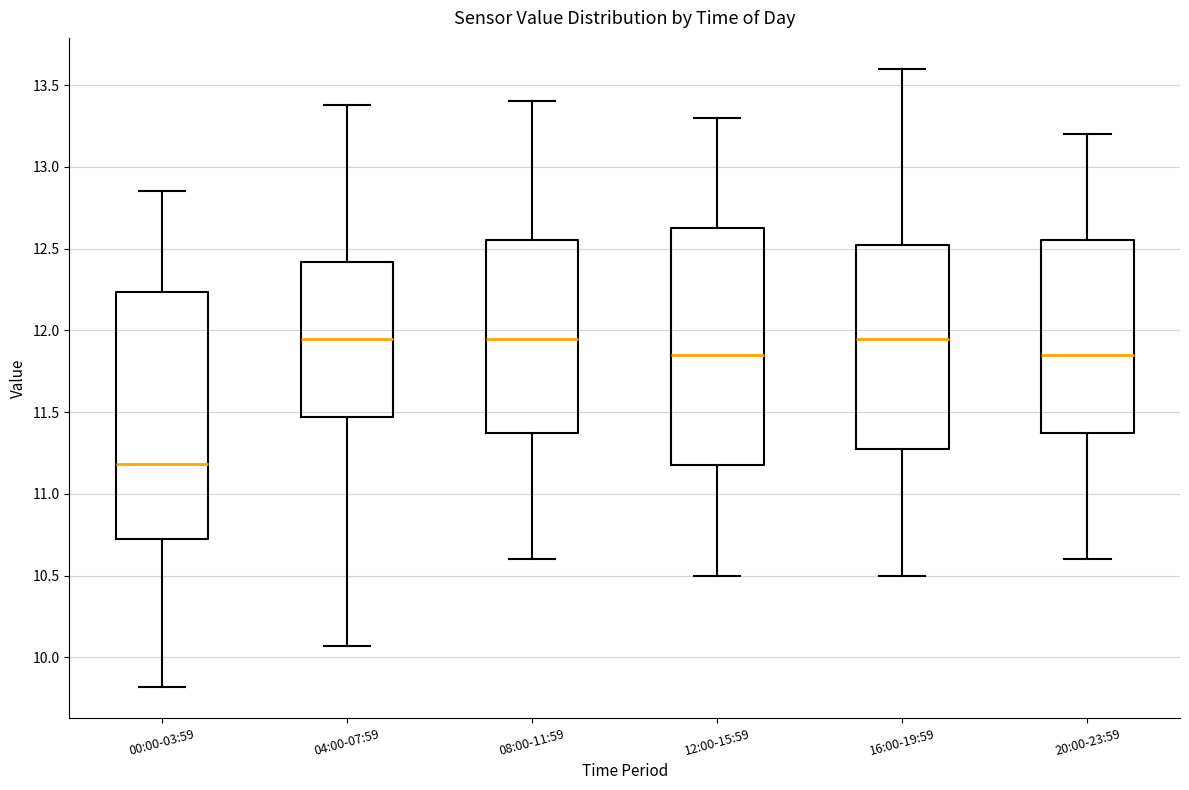

Reading left to right, read every box against the y-axis: the position of its median line, the range the box covers, and the ends of its whiskers. The values are not printed on the chart, so give them approximately, as read against the axis.

00:00-03:59: median 11.20, box 10.70 to 12.25, whiskers 9.80 to 12.85
04:00-07:59: median 11.95, box 11.45 to 12.40, whiskers 10.05 to 13.40
08:00-11:59: median 11.95, box 11.40 to 12.55, whiskers 10.60 to 13.40
12:00-15:59: median 11.85, box 11.20 to 12.65, whiskers 10.50 to 13.30
16:00-19:59: median 11.95, box 11.30 to 12.55, whiskers 10.50 to 13.60
20:00-23:59: median 11.85, box 11.40 to 12.55, whiskers 10.60 to 13.20